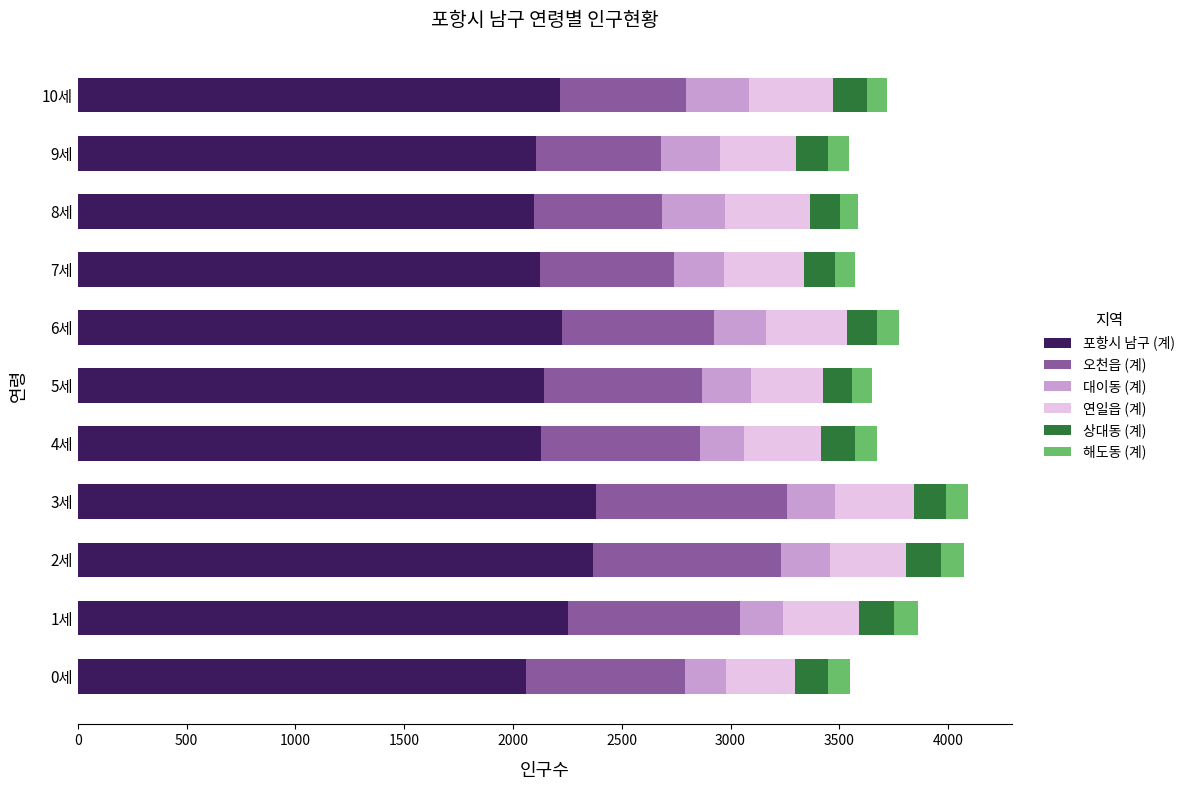

What is the total value across all series at 5세?

3649